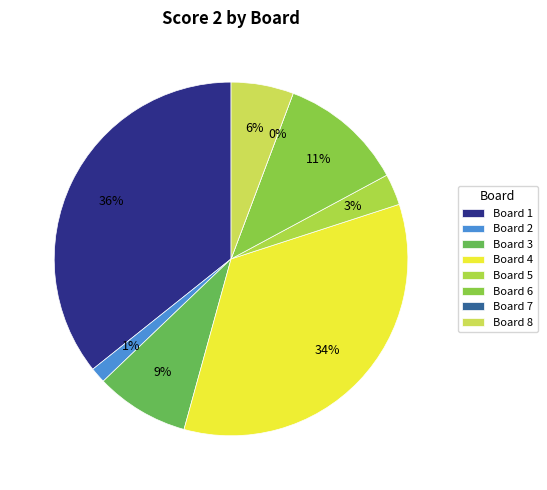

How many segments does this pie chart have?

8